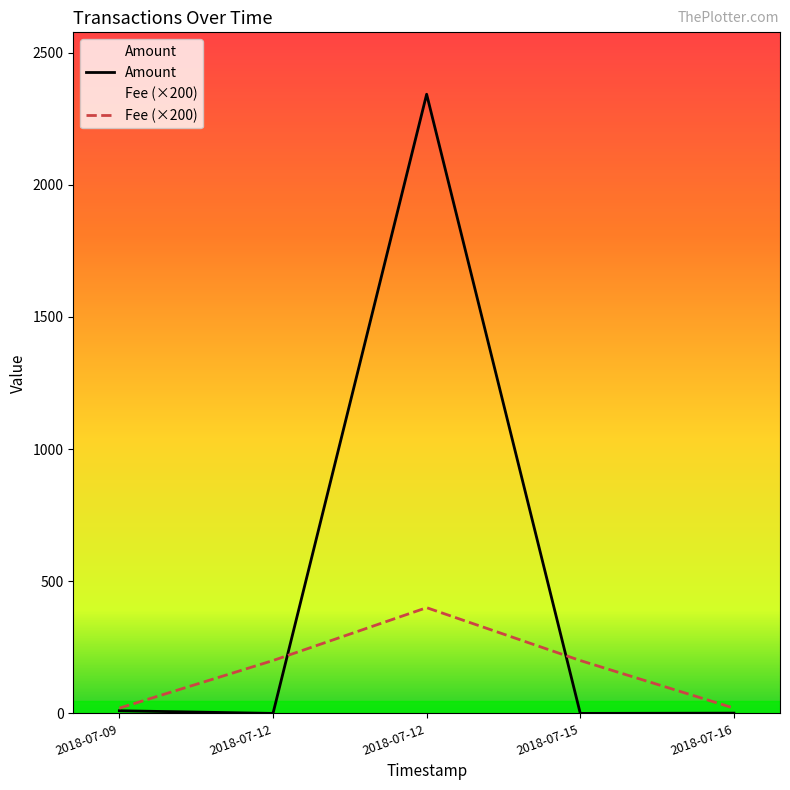

How many categories are shown in the chart?

5